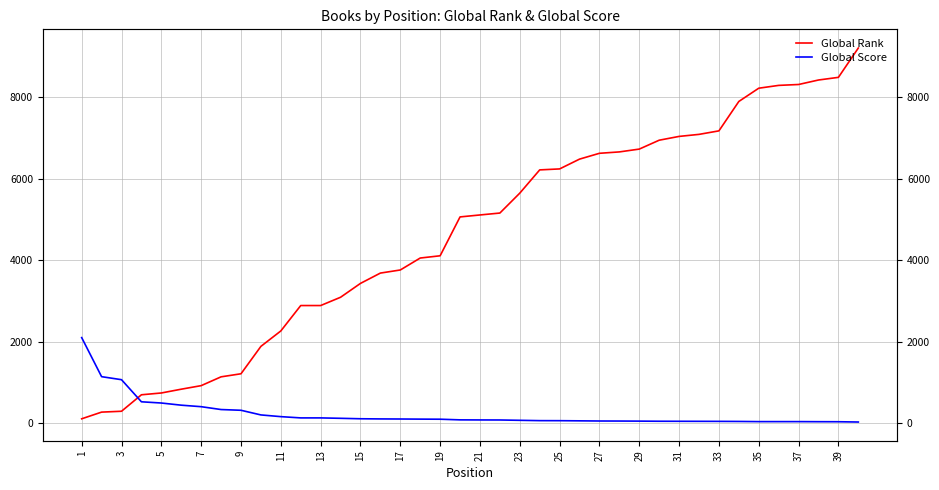

Which series ends up on top after the final intersection of Global Score and Global Rank?

Global Rank